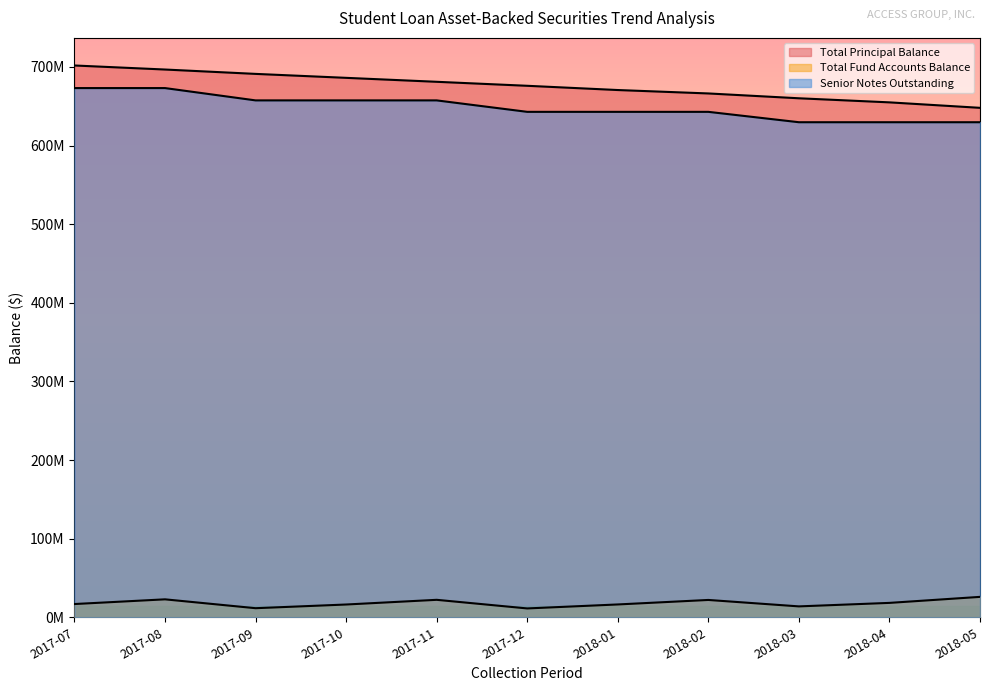

Which series has the largest range (max minus min)?

Total Principal Balance